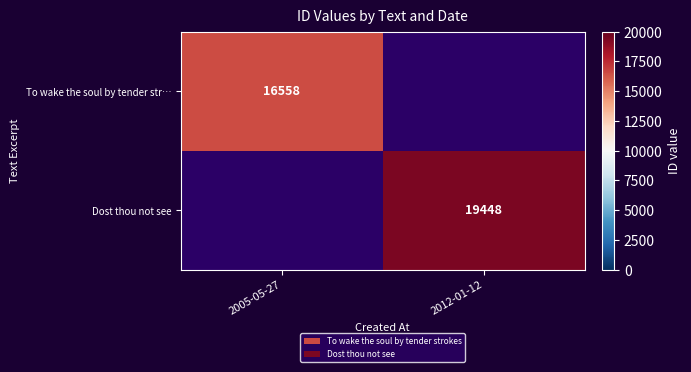

True or false: Dost thou not see has a value of 4648 at 2012-01-12.

False